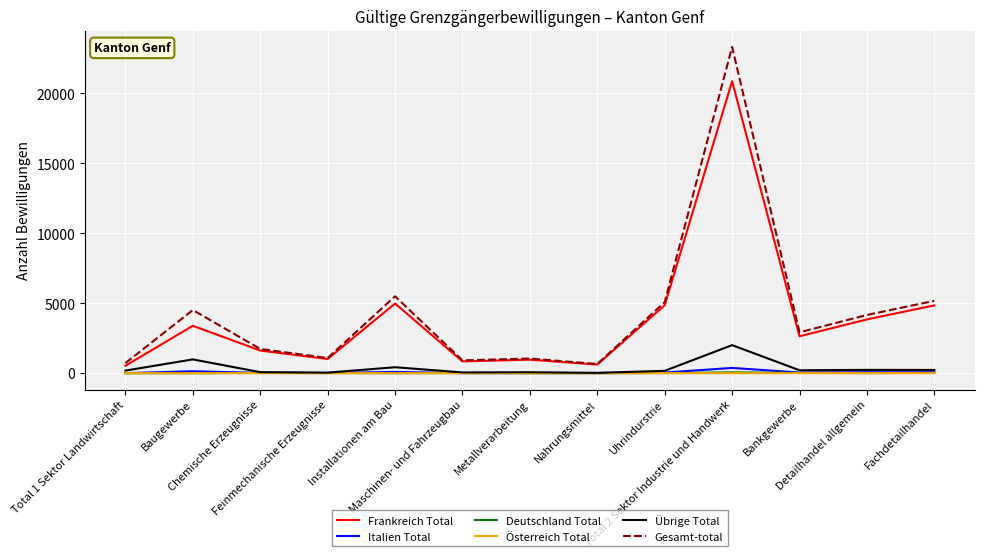

Which series has the largest total across all categories?

Gesamt-total